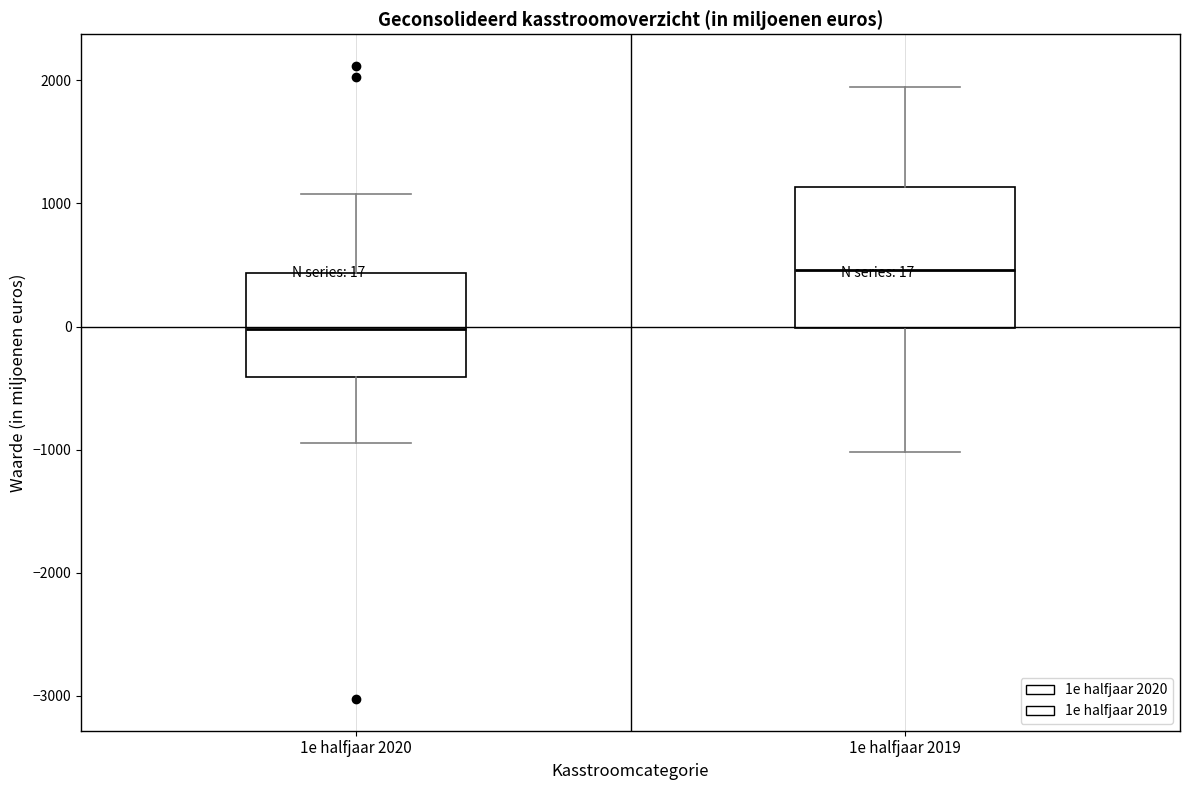

Which box is the tallest, from its lower edge to its upper edge?

1e halfjaar 2019